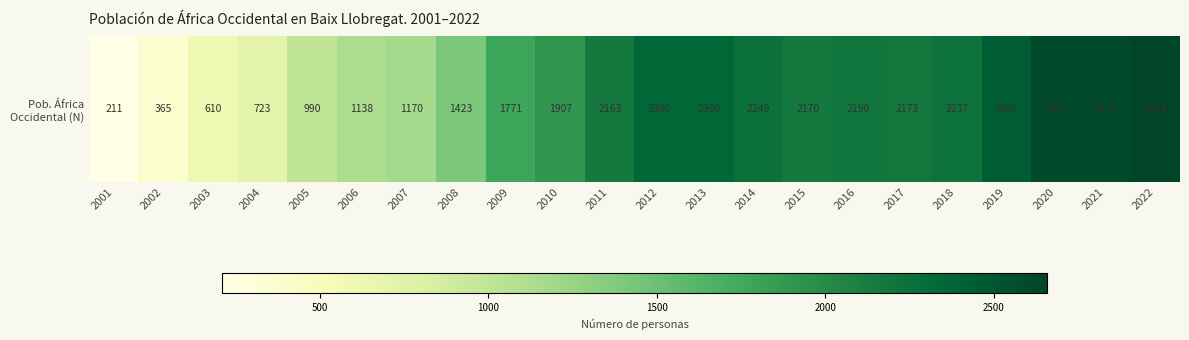

Where is the data nearest to the value 1434?

2008